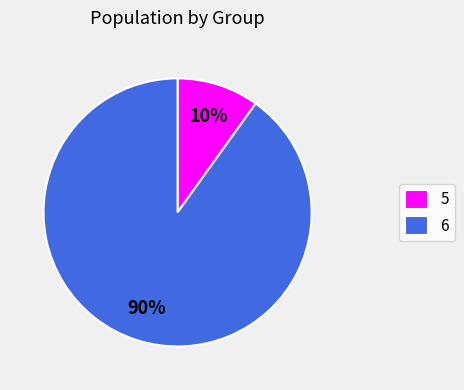

To the nearest percent, what percentage of the pie is 6?

90%